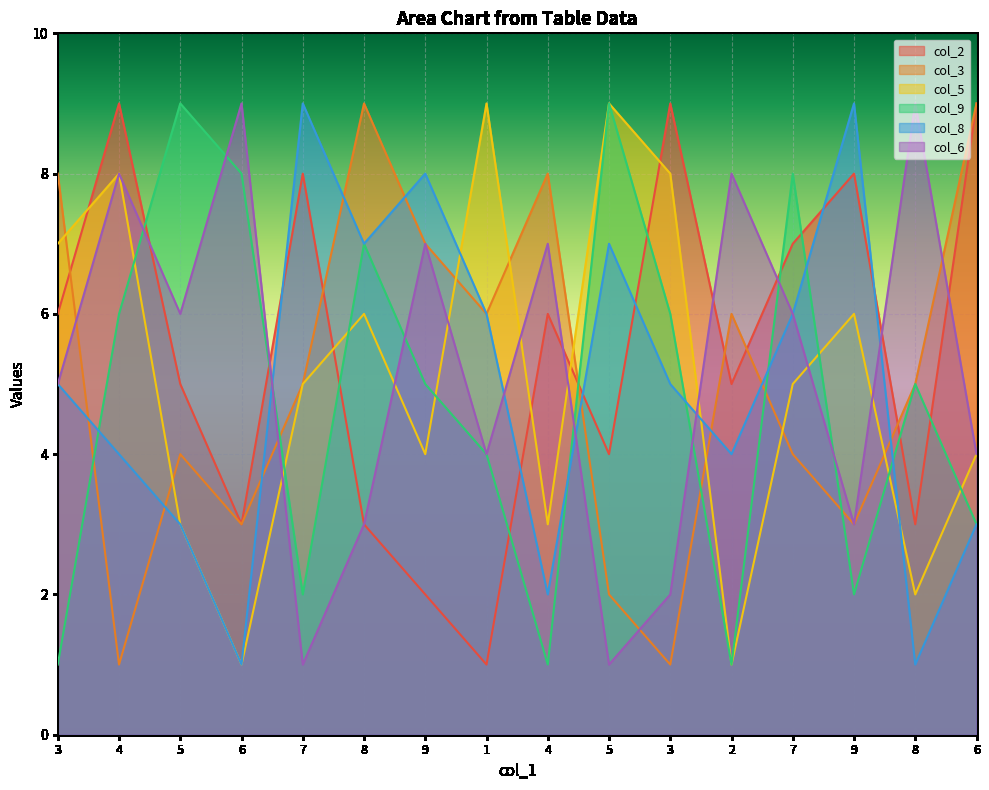

What is the difference between the highest and lowest values at 8?

6